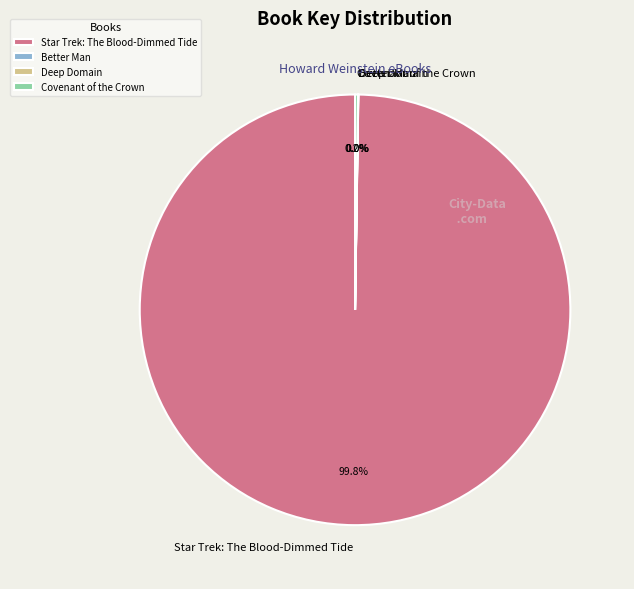

What portion of the pie excludes Star Trek: The Blood-Dimmed Tide?

0.2%